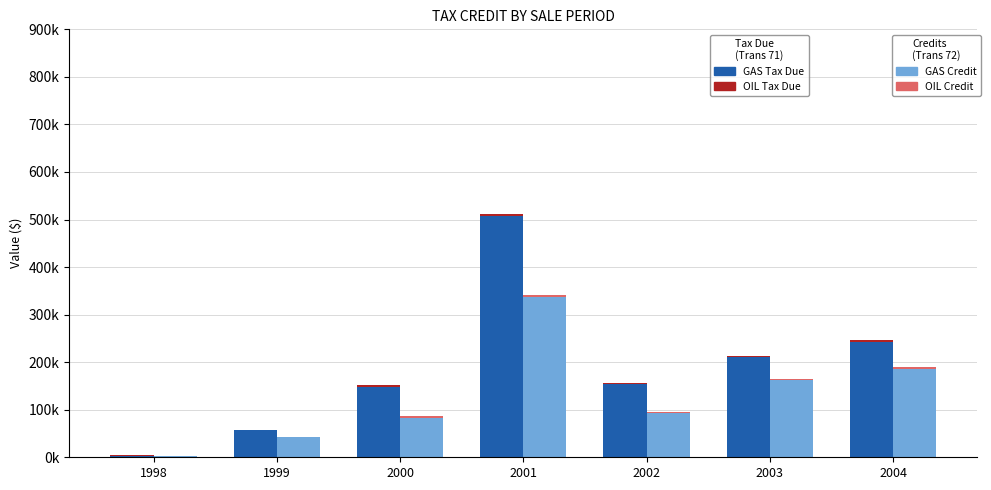

Reading left to right, extract all data points from this chart.

GAS Tax Due: 1998=3434.8	1999=56643.2	2000=147476.3	2001=506423.4	2002=153425.6	2003=210324.8	2004=242281.4
OIL Tax Due: 1998=422.7	1999=342.2	2000=3650.3	2001=5312.1	2002=2264.4	2003=2745.0	2004=3500.4
GAS Credit: 1998=2576.1	1999=41730.0	2000=83100.3	2001=336723.7	2002=93295.5	2003=161627.2	2004=186150.0
OIL Credit: 1998=317.0	1999=256.6	2000=2737.7	2001=3984.1	2002=1650.1	2003=2486.2	2004=3049.5